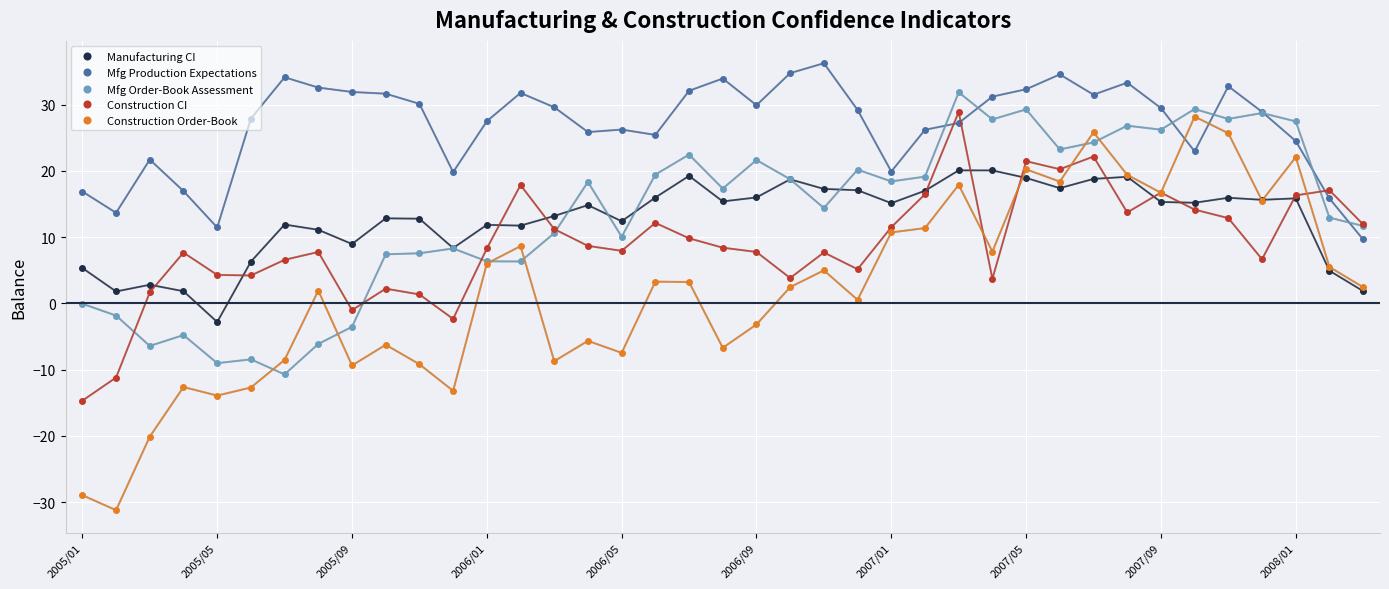

True or false: Manufacturing CI has more than 0 points higher than both neighbors.

True